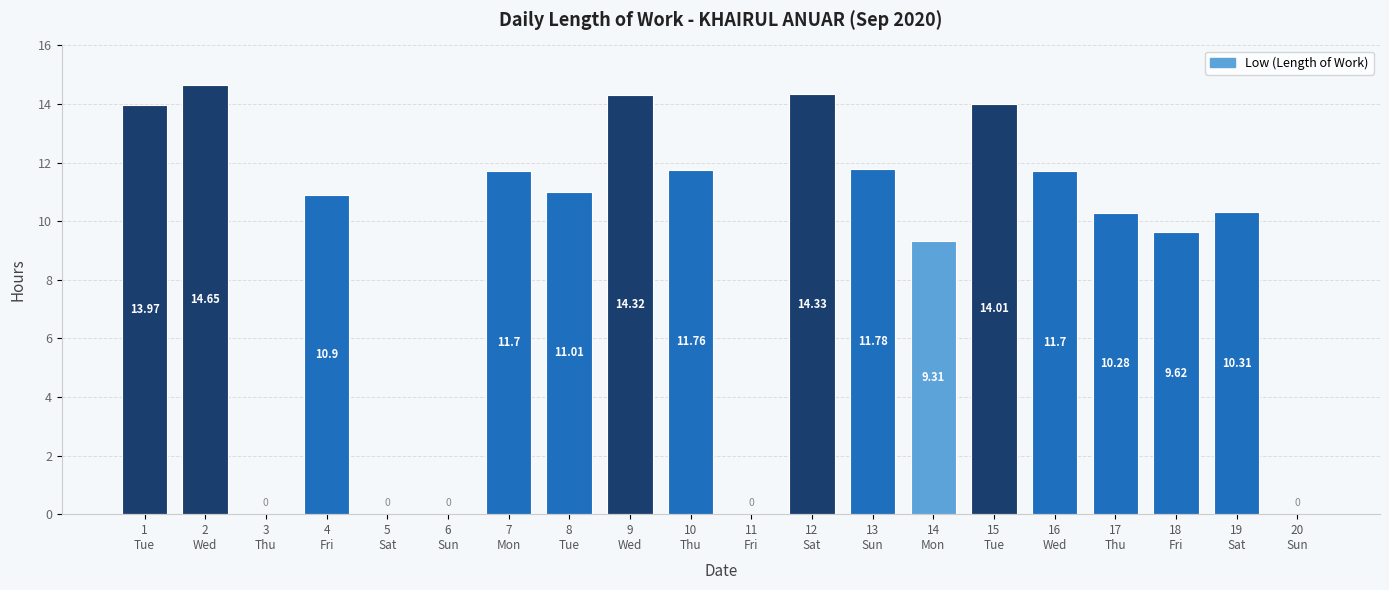

What is the average value?

9.0